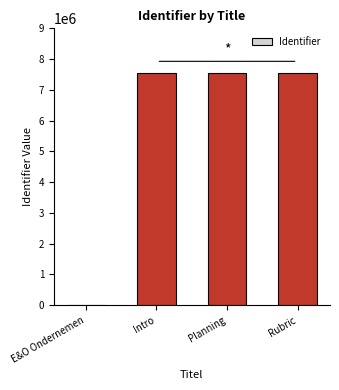

Are the bars horizontal?

No